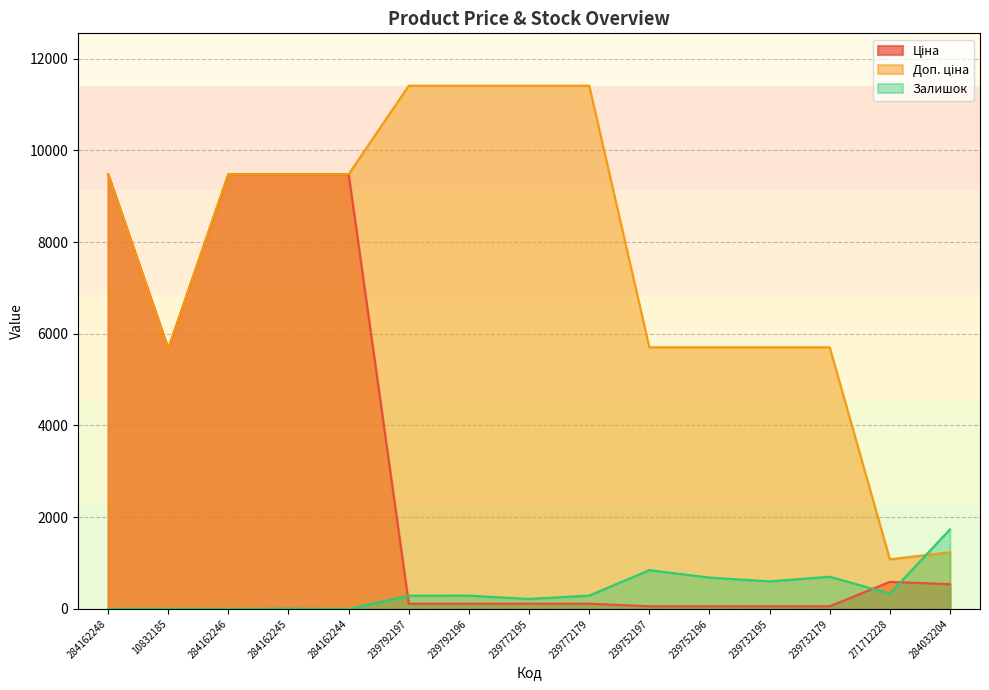

How many lines are shown in the chart?

3